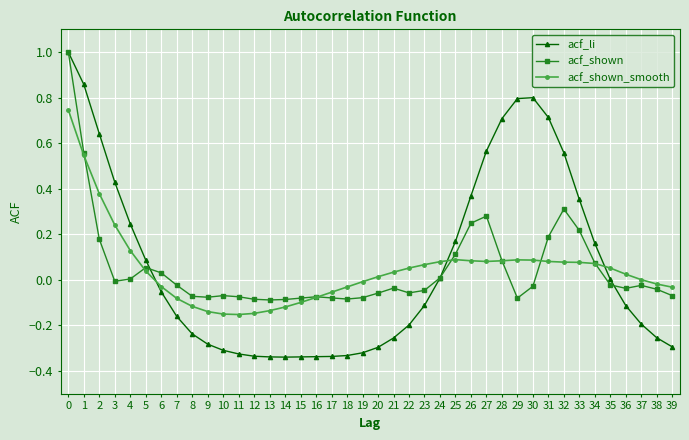

Which series has the largest range (max minus min)?

acf_li